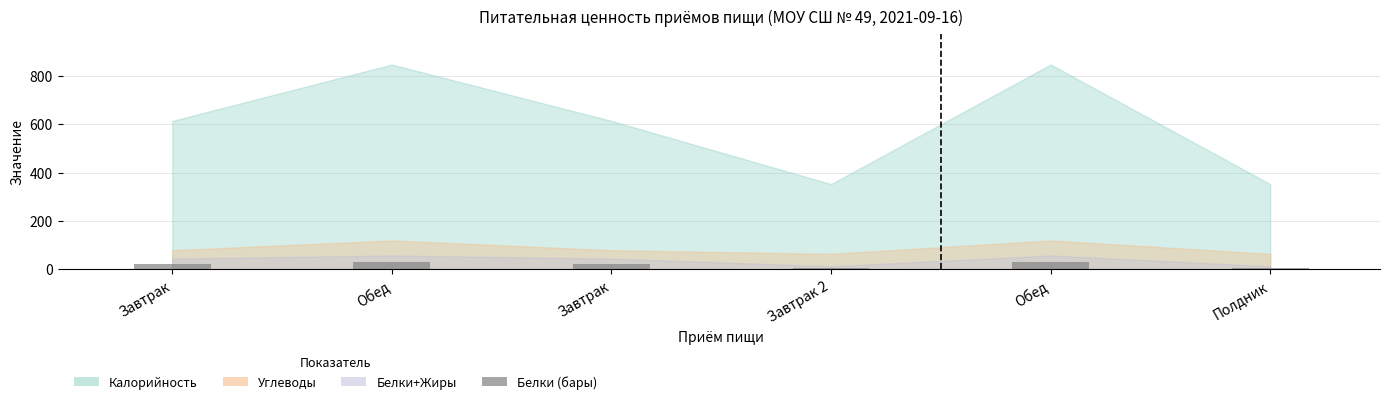

Read the value at Обед.

29.3